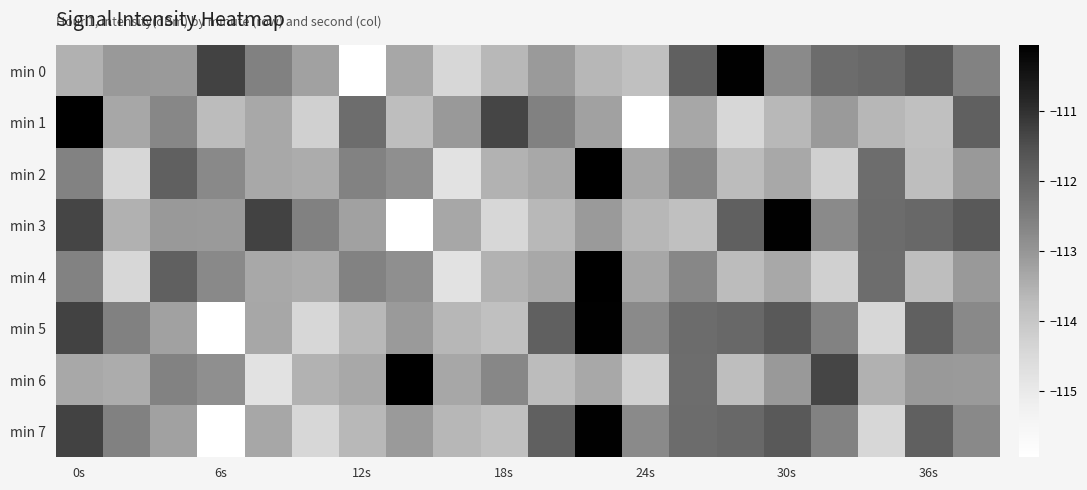

Reading left to right, extract all data points from this chart.

min 0: -113.5	-113.1	-113.1	-111.3	-112.6	-113.2	-116.0	-113.3	-114.4	-113.7	-113.1	-113.6	-113.8	-111.9	-110.1	-112.8	-112.1	-112.0	-111.7	-112.6
min 1: -110.1	-113.3	-112.7	-113.7	-113.4	-114.3	-112.1	-113.8	-113.1	-111.3	-112.6	-113.2	-116.0	-113.3	-114.4	-113.7	-113.1	-113.6	-113.8	-111.9
min 2: -112.6	-114.4	-111.9	-112.7	-113.4	-113.4	-112.6	-112.9	-114.8	-113.5	-113.4	-110.1	-113.3	-112.7	-113.7	-113.4	-114.3	-112.1	-113.8	-113.1
min 3: -111.3	-113.5	-113.1	-113.1	-111.3	-112.6	-113.2	-116.0	-113.3	-114.4	-113.7	-113.1	-113.6	-113.8	-111.9	-110.1	-112.8	-112.1	-112.0	-111.7
min 4: -112.6	-114.4	-111.9	-112.7	-113.4	-113.4	-112.6	-112.9	-114.8	-113.5	-113.4	-110.1	-113.3	-112.7	-113.7	-113.4	-114.3	-112.1	-113.8	-113.1
min 5: -111.3	-112.6	-113.2	-116.0	-113.3	-114.4	-113.7	-113.1	-113.6	-113.8	-111.9	-110.1	-112.8	-112.1	-112.0	-111.7	-112.6	-114.4	-111.9	-112.7
min 6: -113.4	-113.4	-112.6	-112.9	-114.8	-113.5	-113.4	-110.1	-113.3	-112.7	-113.7	-113.4	-114.3	-112.1	-113.8	-113.1	-111.3	-113.5	-113.1	-113.1
min 7: -111.3	-112.6	-113.2	-116.0	-113.3	-114.4	-113.7	-113.1	-113.6	-113.8	-111.9	-110.1	-112.8	-112.1	-112.0	-111.7	-112.6	-114.4	-111.9	-112.7